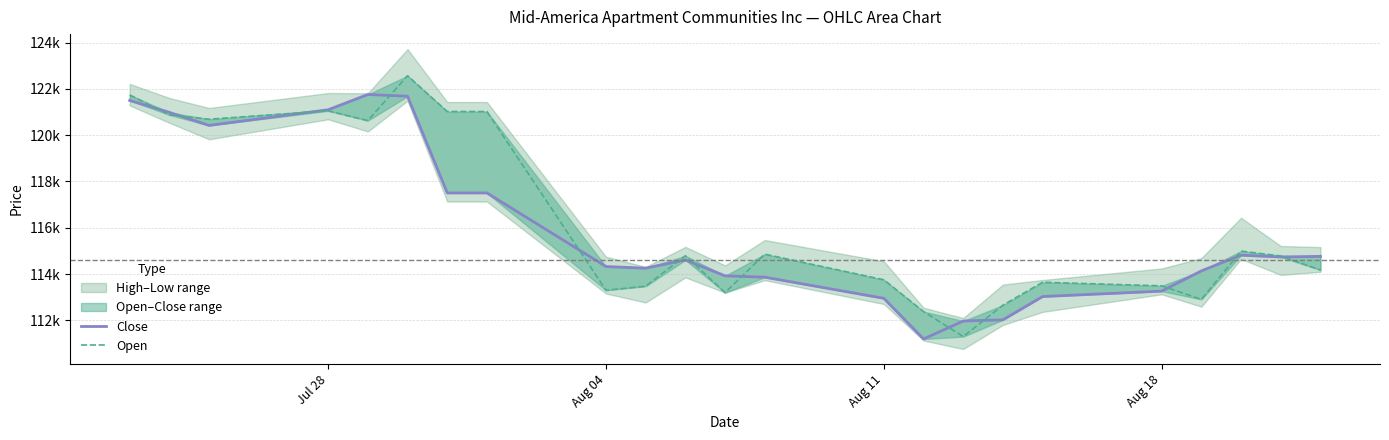

What is the value of the Open point at the 3rd from the left?

120688